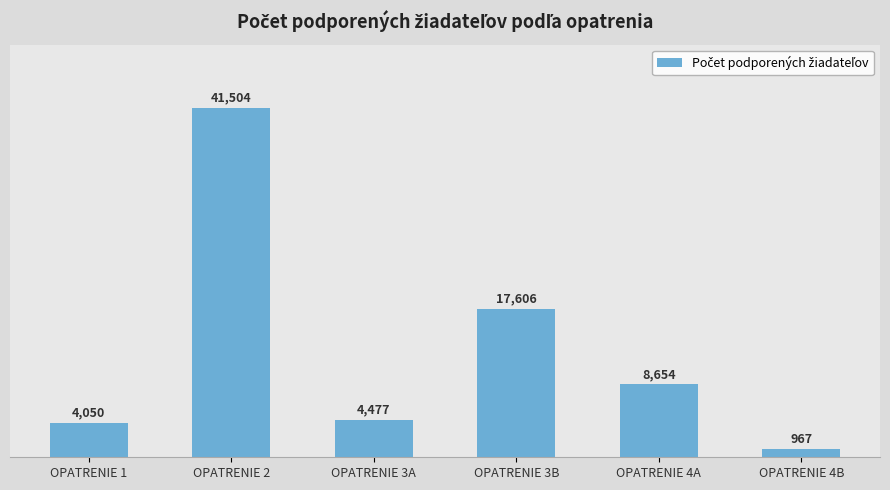

Rank the categories by value from lowest to highest.

OPATRENIE 4B, OPATRENIE 1, OPATRENIE 3A, OPATRENIE 4A, OPATRENIE 3B, OPATRENIE 2